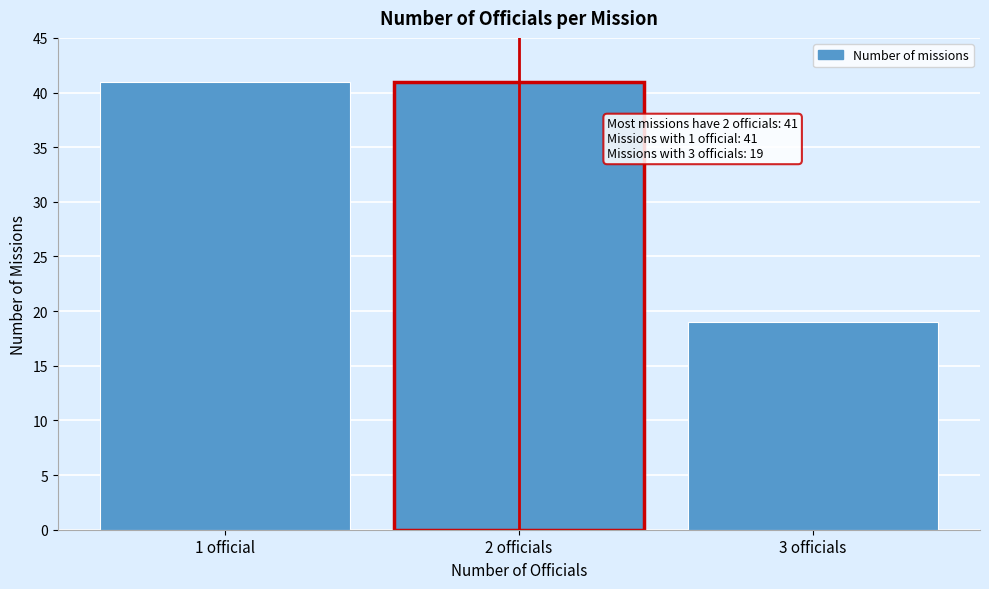

Reading left to right, what are all the values shown in this chart?

1 official=41	2 officials=41	3 officials=19